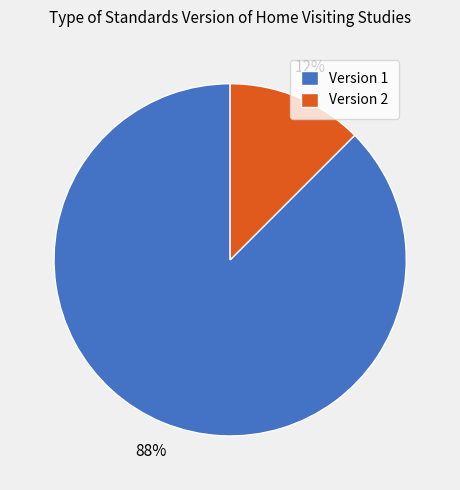

Is it true that Version 1 is 88% of the pie?

True